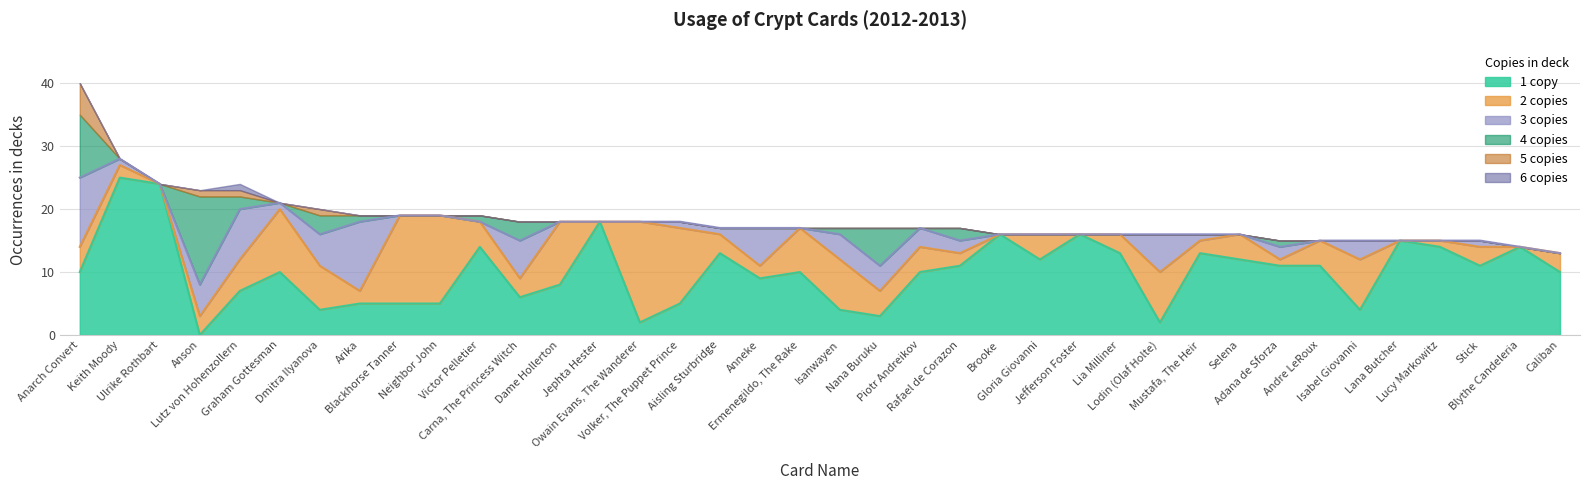

Reading left to right, what are all the values shown in this chart?

1 copy: 10	25	24	0	7	10	4	5	5	5	14	6	8	18	2	5	13	9	10	4	3	10	11	16	12	16	13	2	13	12	11	11	4	15	14	11	14	10
2 copies: 4	2	0	3	5	10	7	2	14	14	4	3	10	0	16	12	3	2	7	8	4	4	2	0	4	0	3	8	2	4	1	4	8	0	1	3	0	3
3 copies: 11	1	0	5	8	1	5	11	0	0	0	6	0	0	0	1	1	6	0	4	4	3	2	0	0	0	0	6	1	0	2	0	3	0	0	1	0	0
4 copies: 10	0	0	14	2	0	3	1	0	0	1	3	0	0	0	0	0	0	0	1	6	0	2	0	0	0	0	0	0	0	1	0	0	0	0	0	0	0
5 copies: 5	0	0	1	1	0	1	0	0	0	0	0	0	0	0	0	0	0	0	0	0	0	0	0	0	0	0	0	0	0	0	0	0	0	0	0	0	0
6 copies: 0	0	0	0	1	0	0	0	0	0	0	0	0	0	0	0	0	0	0	0	0	0	0	0	0	0	0	0	0	0	0	0	0	0	0	0	0	0